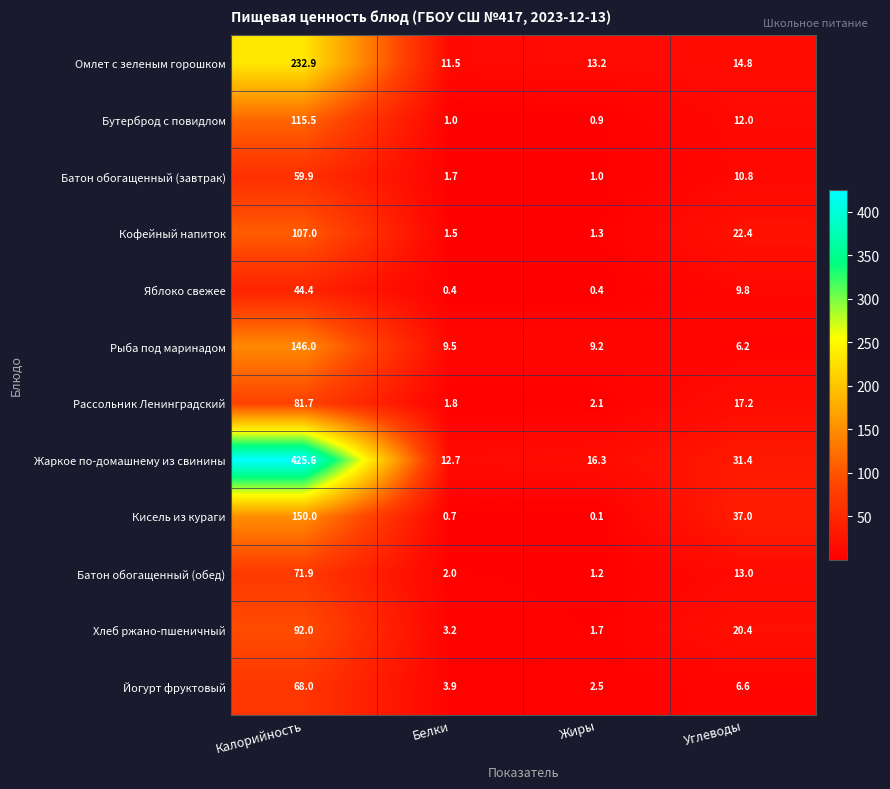

What is the sum of all Омлет с зеленым горошком values?

272.4